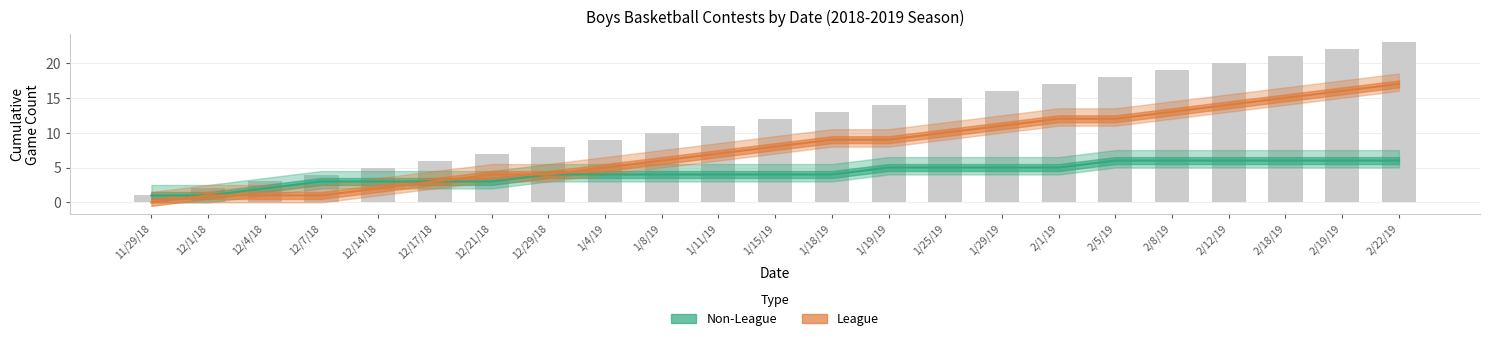

At which label is Non-League closest to 3?

12/7/18